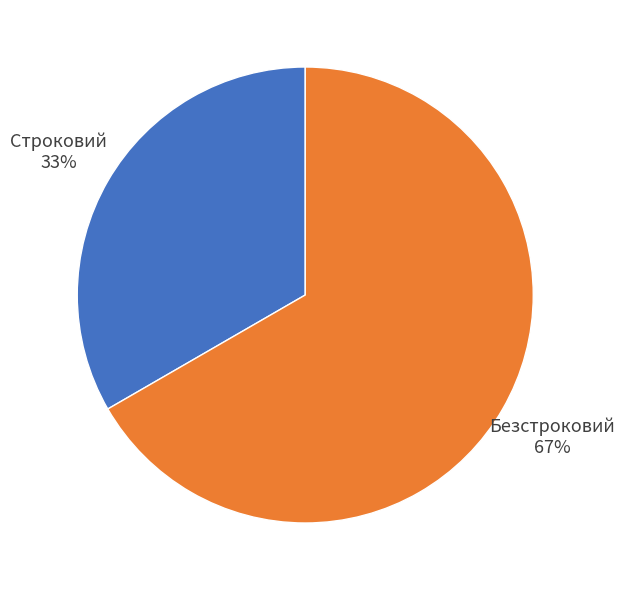

To the nearest percent, what portion does Строковий represent?

33%